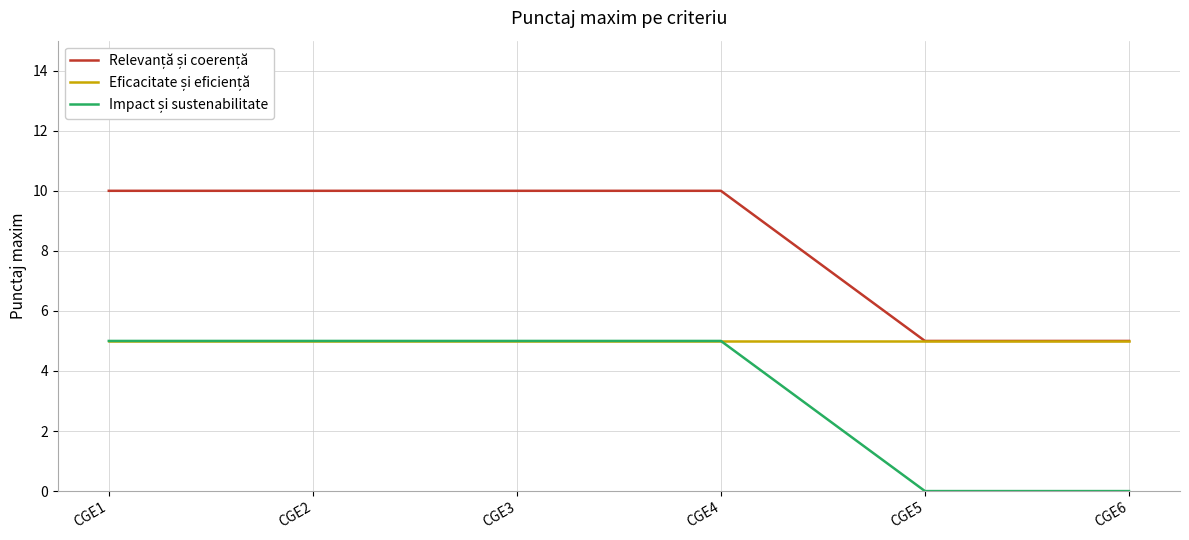

What is the maximum value shown in the chart?

10